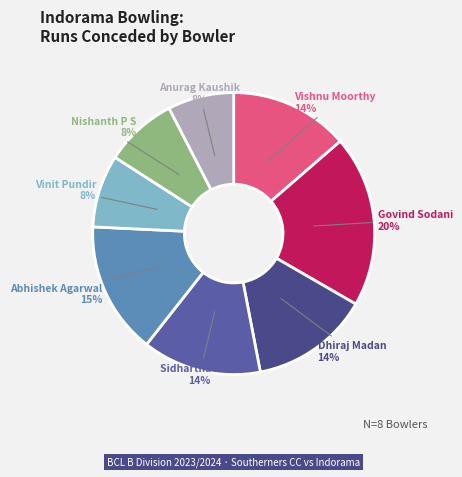

The Sidhartha Modi slice represents 14% of the pie. True or false?

True